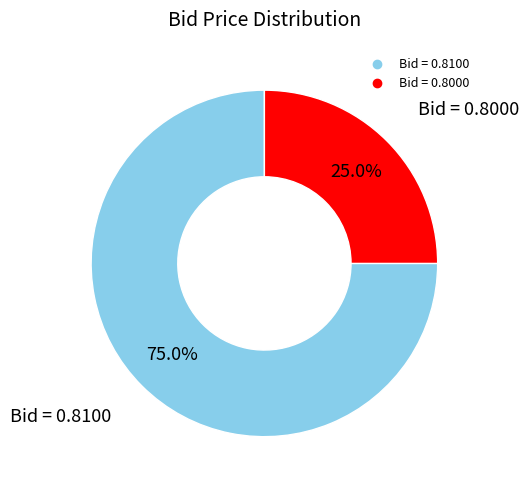

To the nearest percent, what is the average slice percentage?

50%